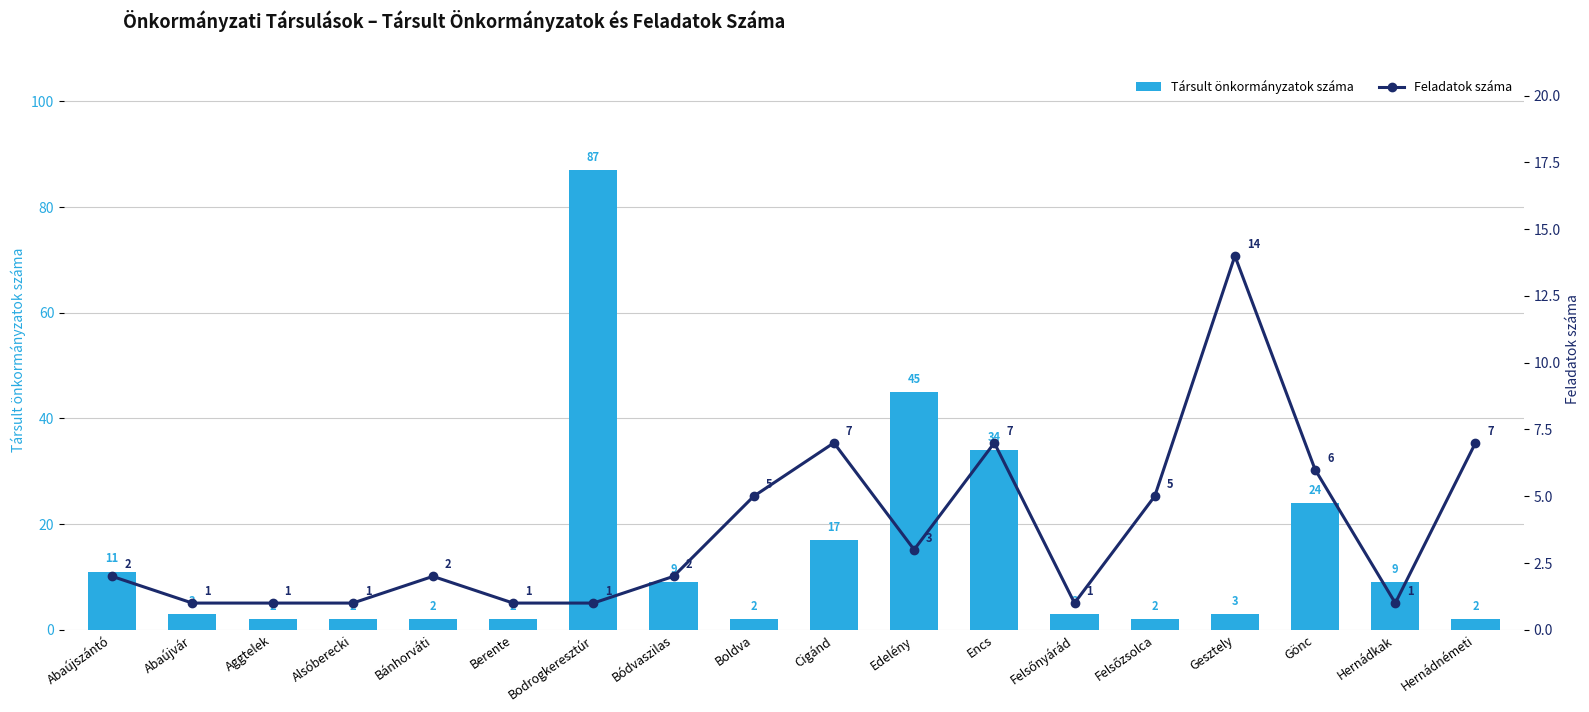

Reading left to right, transcribe all the data shown in this chart.

Társult önkormányzatok száma: Abaújszántó=11	Abaújvár=3	Aggtelek=2	Alsóberecki=2	Bánhorváti=2	Berente=2	Bodrogkeresztúr=87	Bódvaszilas=9	Boldva=2	Cigánd=17	Edelény=45	Encs=34	Felsőnyárád=3	Felsőzsolca=2	Gesztely=3	Gönc=24	Hernádkak=9	Hernádnémeti=2
Feladatok száma: Abaújszántó=2	Abaújvár=1	Aggtelek=1	Alsóberecki=1	Bánhorváti=2	Berente=1	Bodrogkeresztúr=1	Bódvaszilas=2	Boldva=5	Cigánd=7	Edelény=3	Encs=7	Felsőnyárád=1	Felsőzsolca=5	Gesztely=14	Gönc=6	Hernádkak=1	Hernádnémeti=7